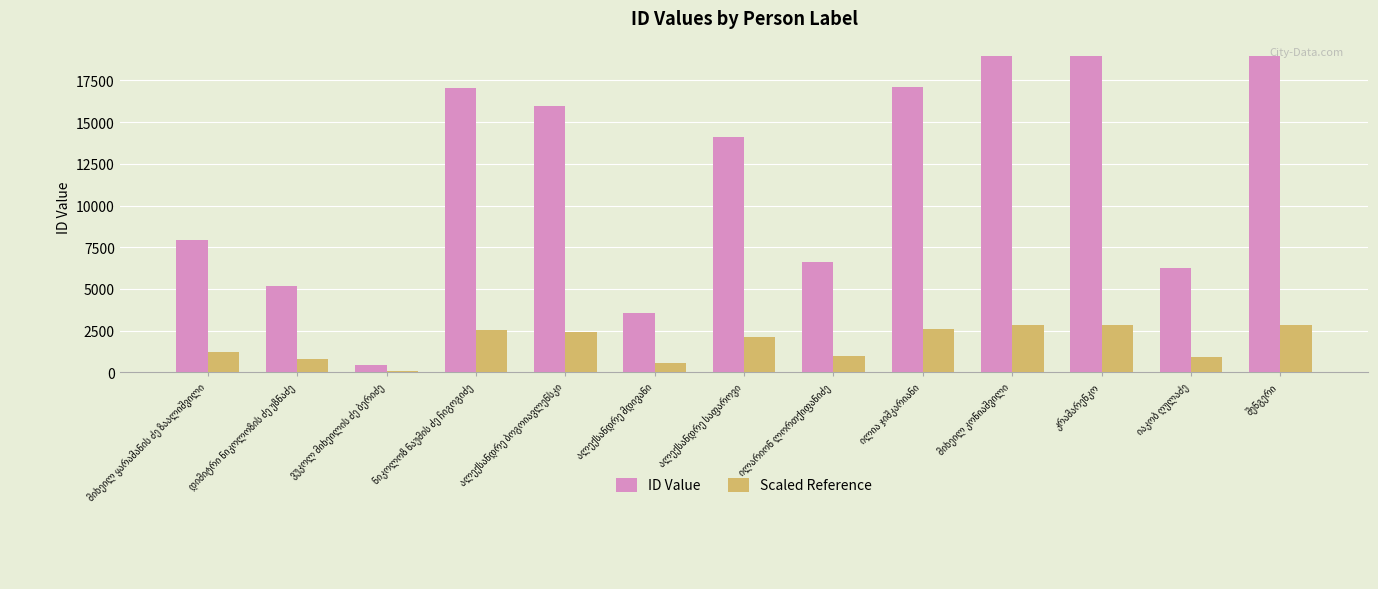

Which series has the largest total across all categories?

ID Value